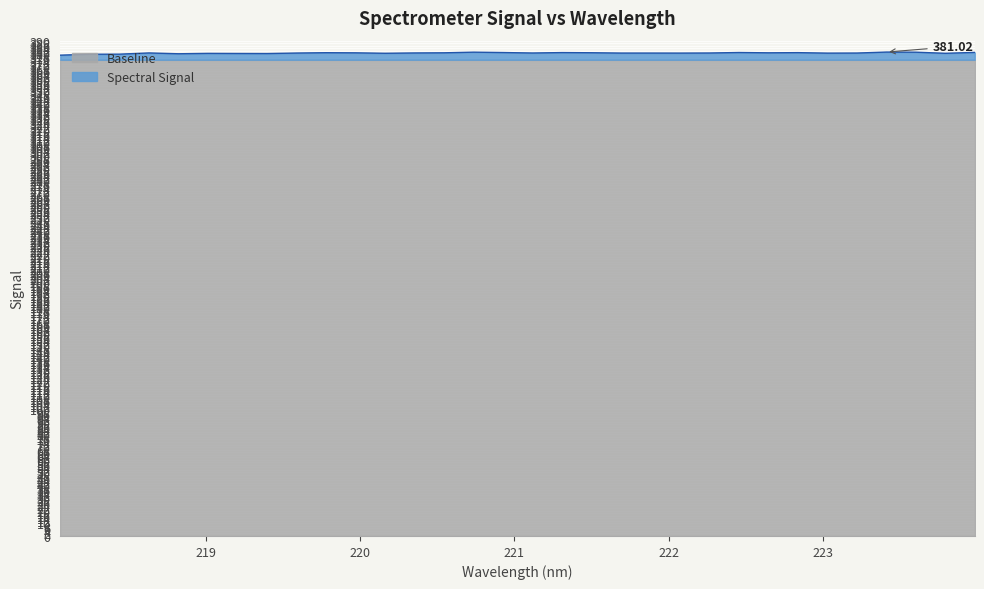

Which label corresponds to the largest value in the chart?

223.408